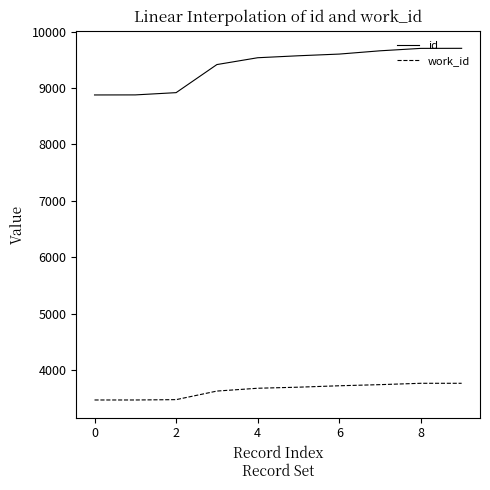

What is the difference between the maximum and minimum values in the work_id series?

296